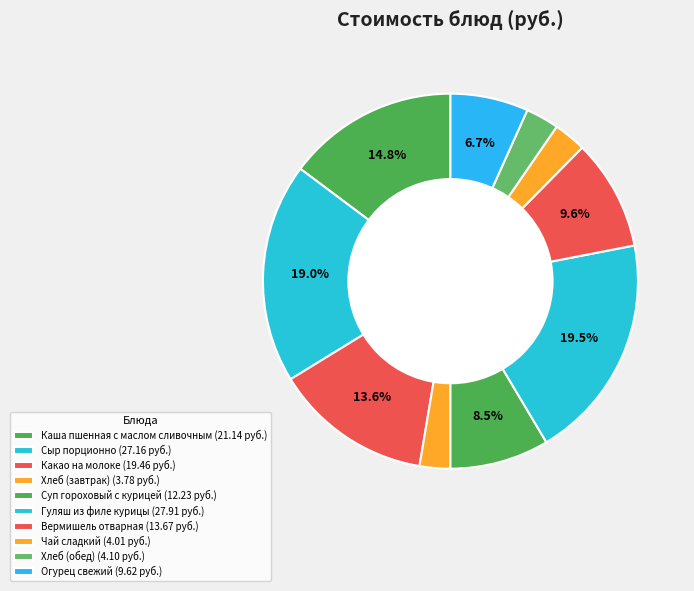

Count the number of slices in the pie.

10